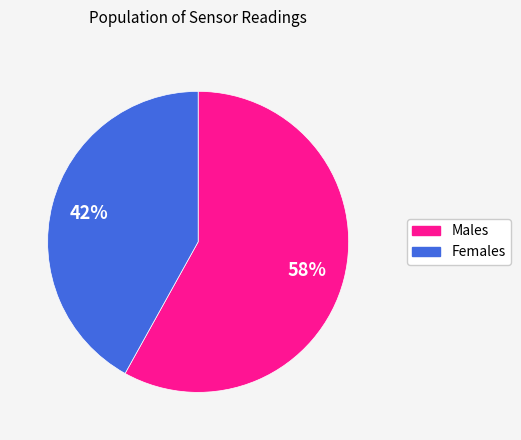

How many segments does this pie chart have?

2